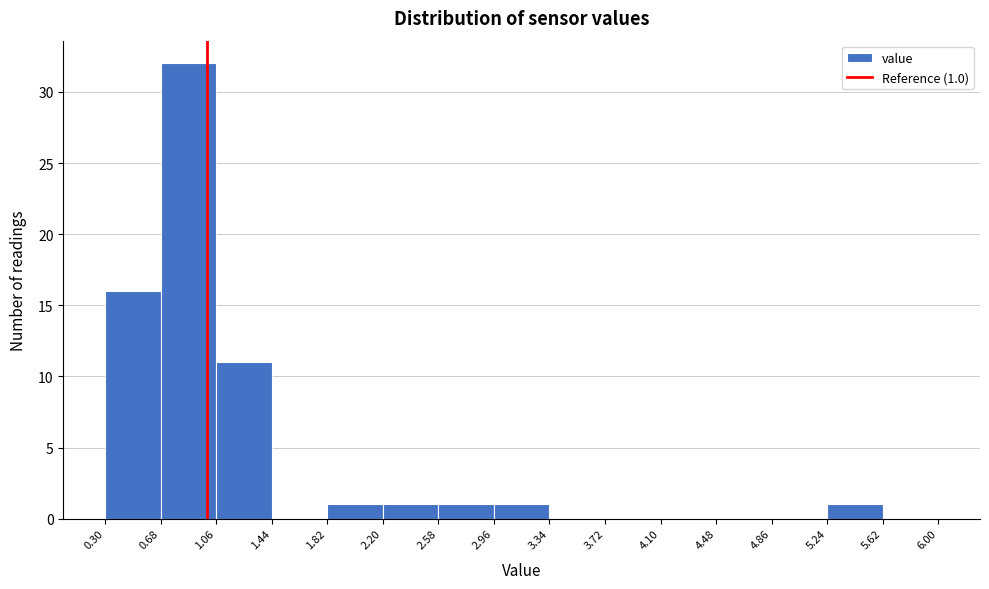

Which range on the x-axis has the tallest bar?

0.68 to 1.06